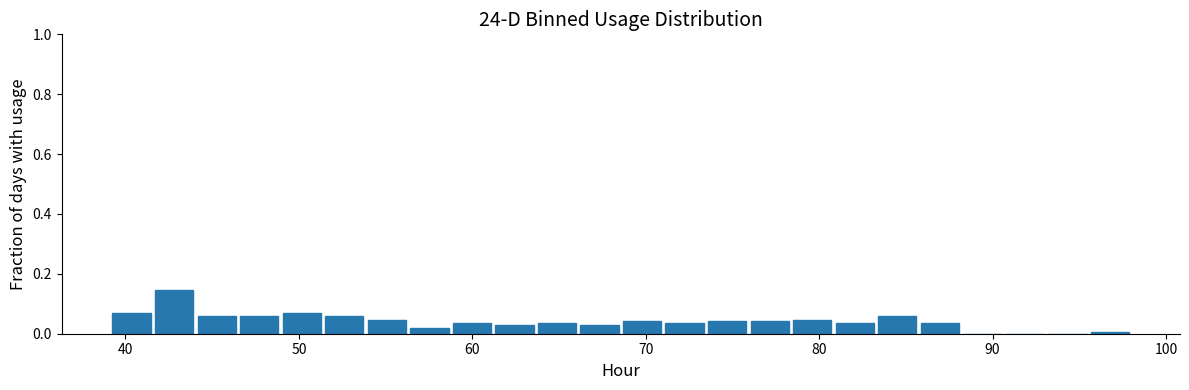

Around what value on the x-axis is the tallest bar? Give the approximate position of its centre, as read against the axis.

43